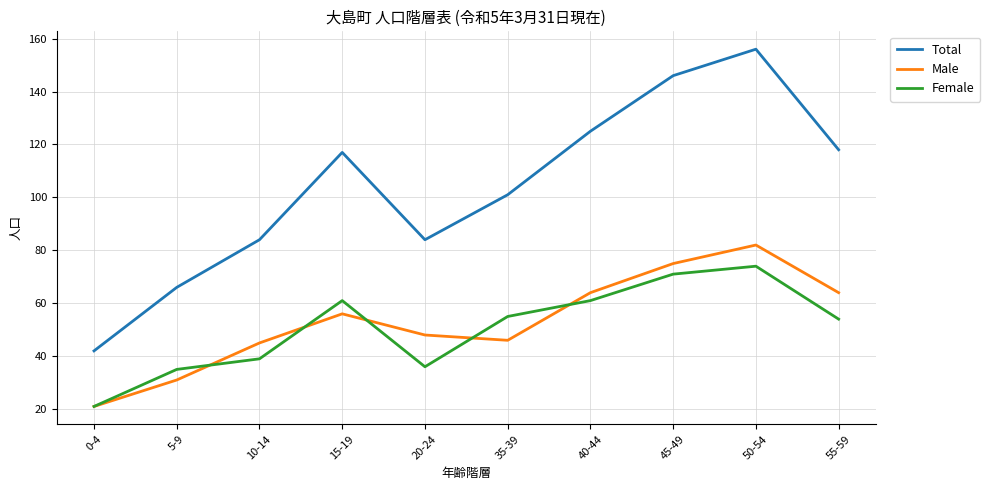

The value of Total at 55-59 is 39. True or false?

False